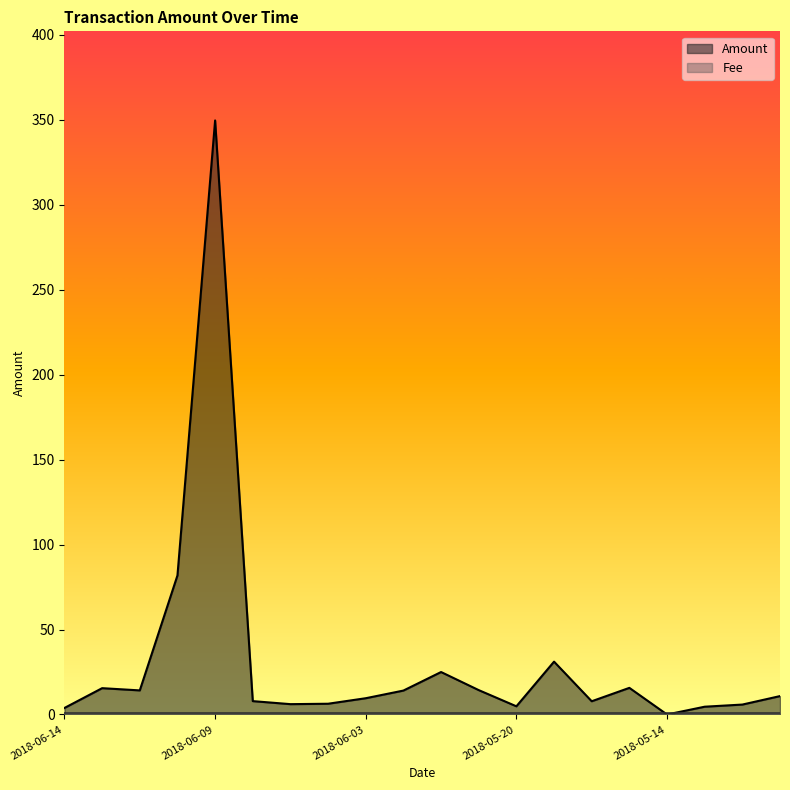

Does the chart display data point markers on the line(s)?

No